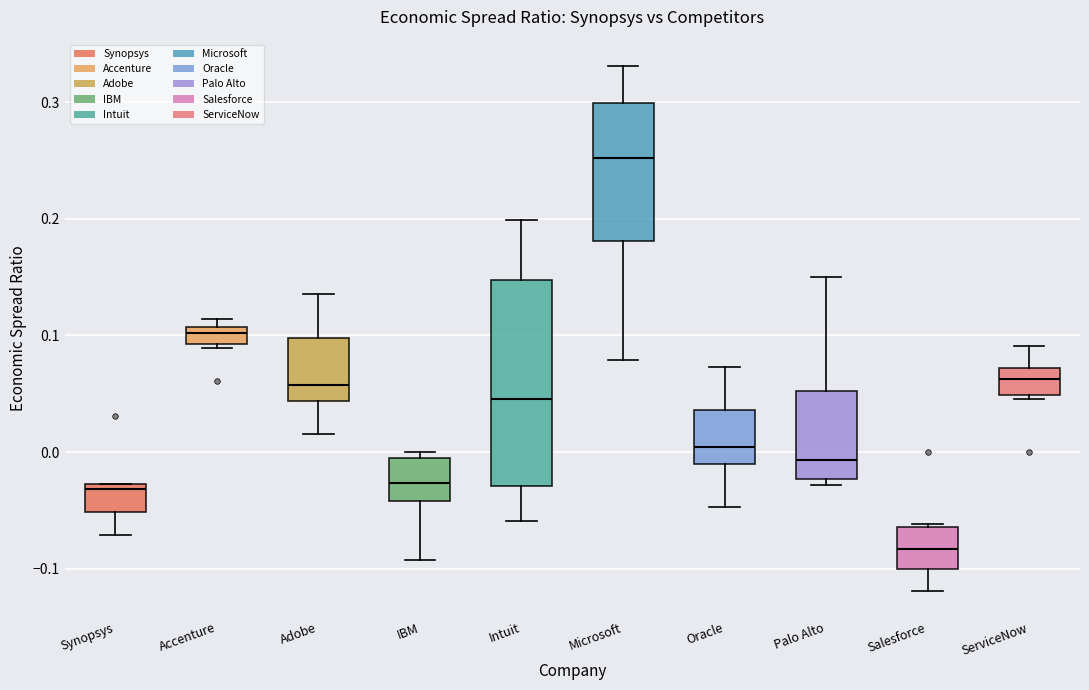

Where is the lower edge of the box for Accenture on the y-axis? The values are not printed on the chart, so give them approximately, as read against the axis.

0.09